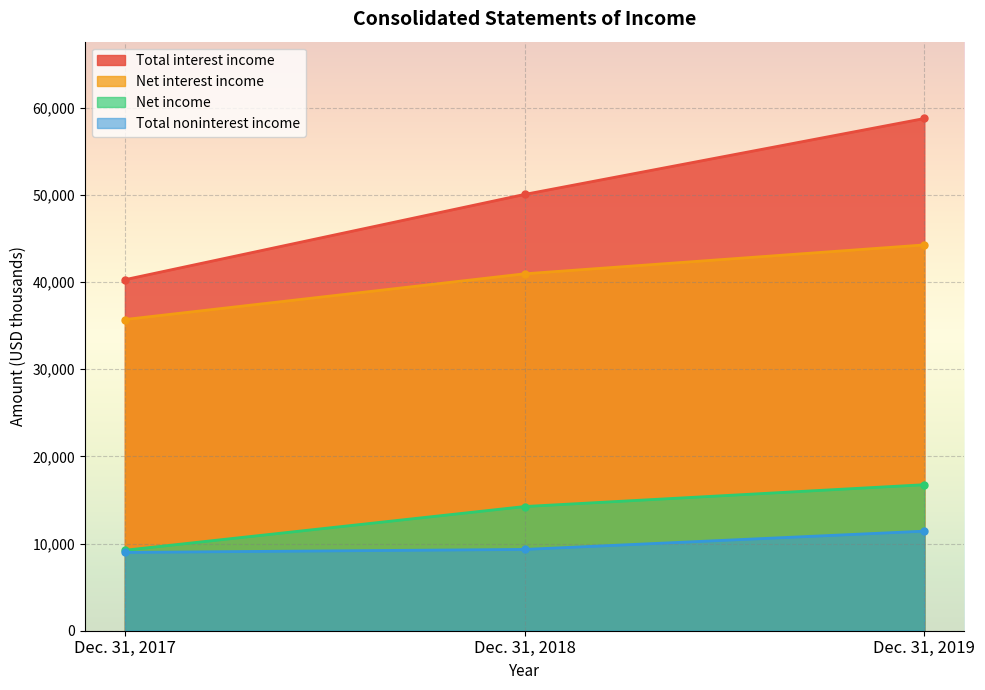

Reading right to left, transcribe all the data shown in this chart.

Total interest income: Dec. 31, 2019=58779	Dec. 31, 2018=50068	Dec. 31, 2017=40283
Net interest income: Dec. 31, 2019=44272	Dec. 31, 2018=40957	Dec. 31, 2017=35710
Total noninterest income: Dec. 31, 2019=11426	Dec. 31, 2018=9329	Dec. 31, 2017=8986
Net income: Dec. 31, 2019=16757	Dec. 31, 2018=14253	Dec. 31, 2017=9236